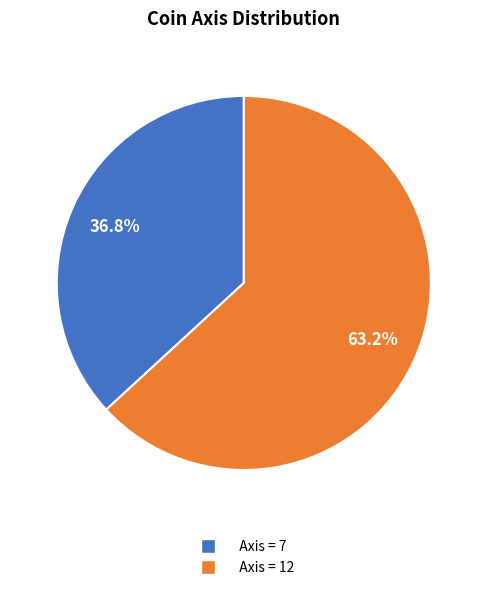

Does any single category account for the majority?

Yes